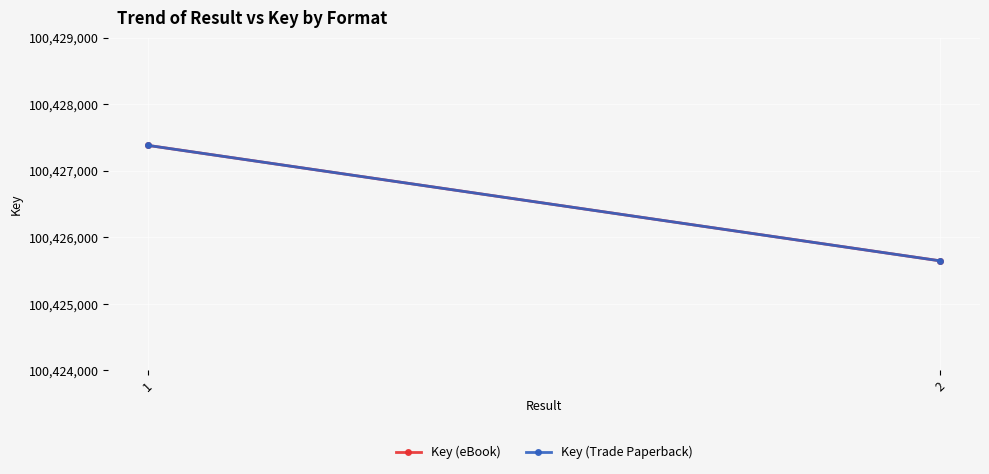

At which category is the sum across all series the highest?

1